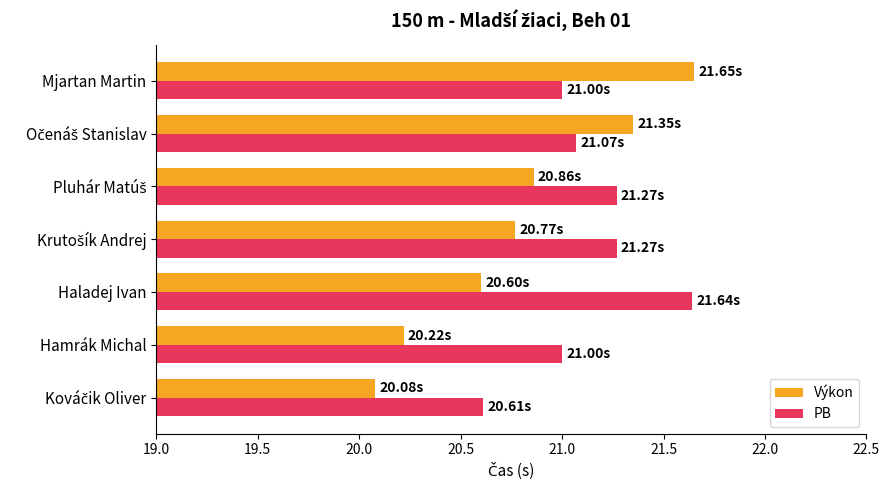

Rank the series by their average value, from lowest to highest.

Výkon, PB